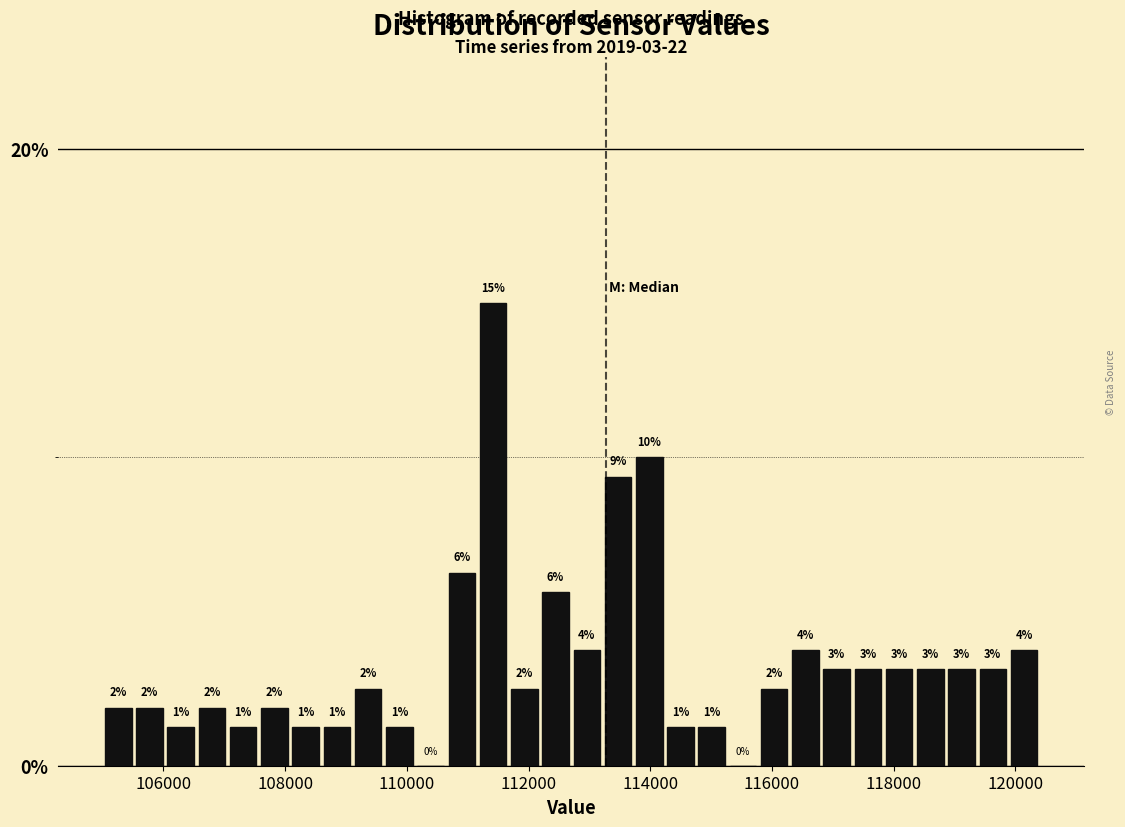

Read against the x-axis, roughly where is the centre of the tallest bar?

111400